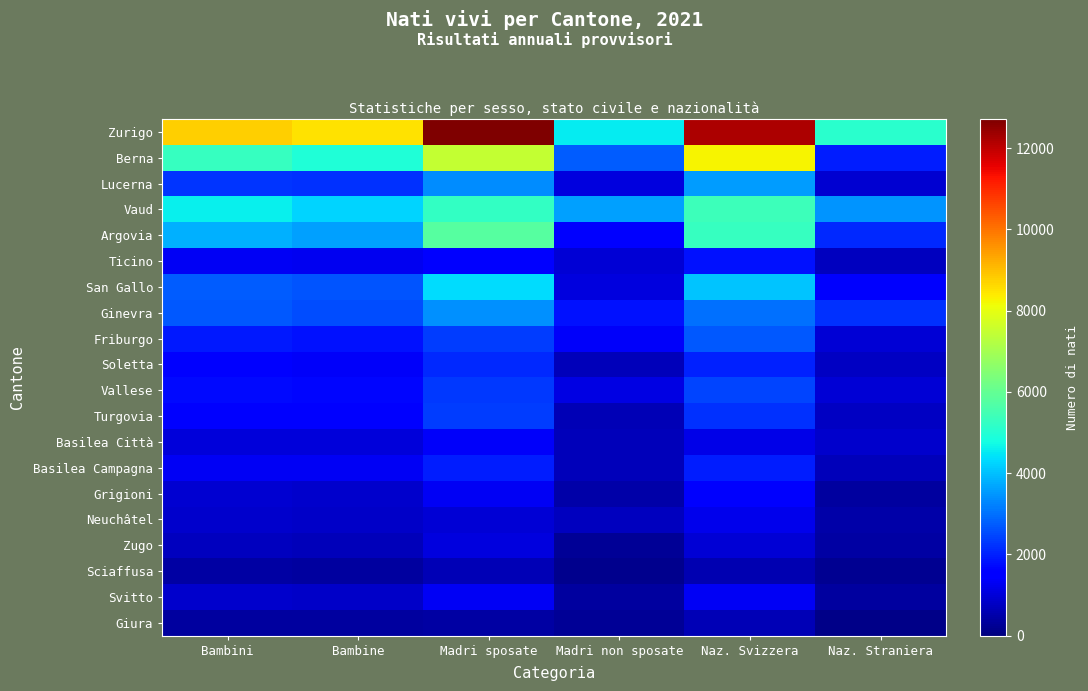

At how many categories does at least one series exceed 293?

6